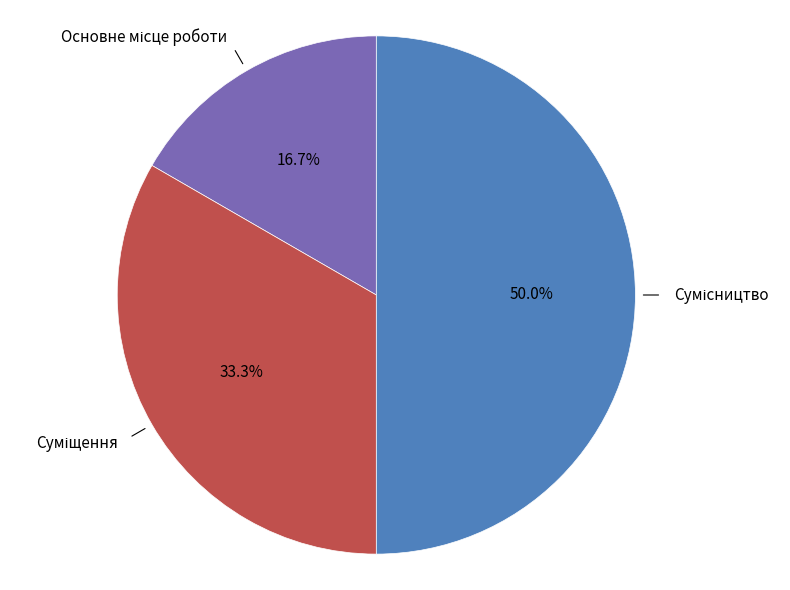

Is there any slice that represents more than half of the pie?

No